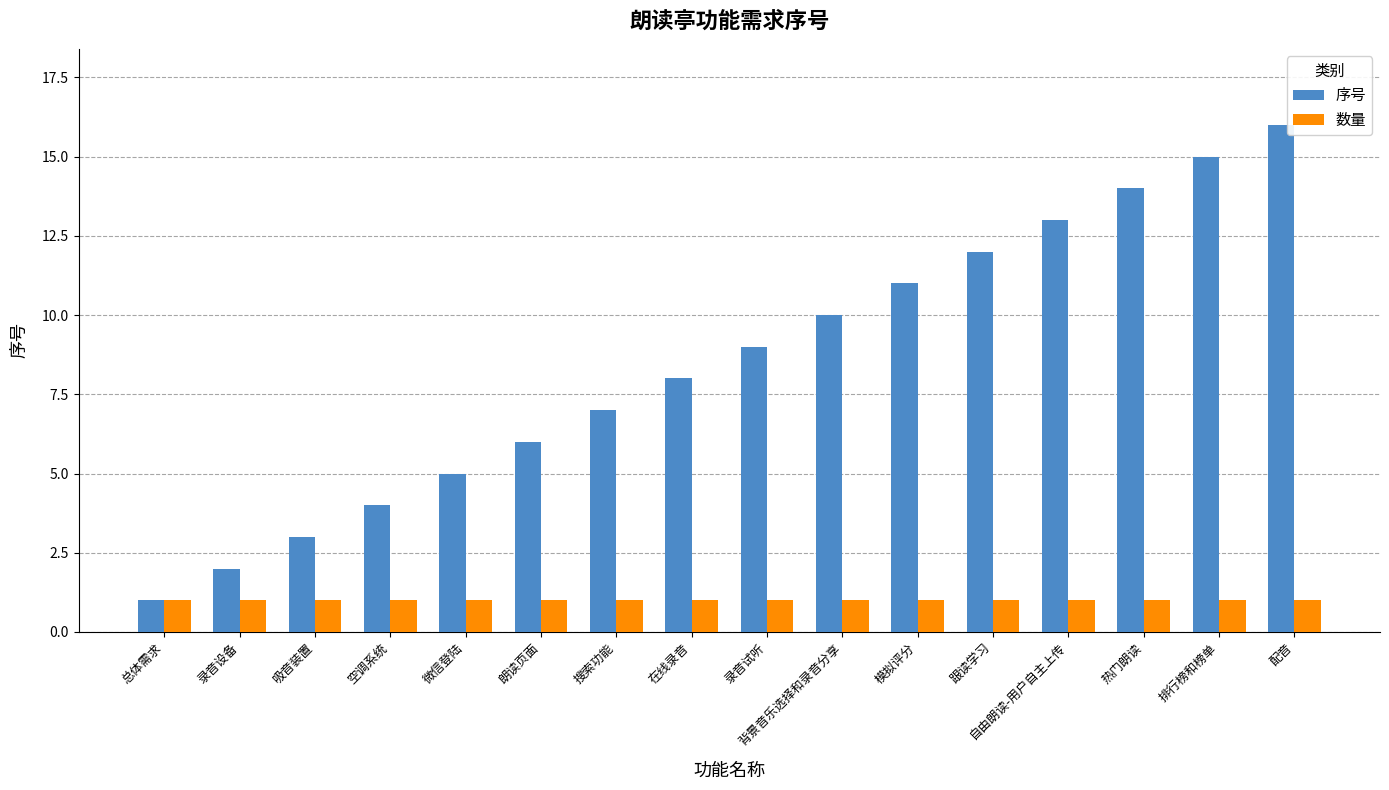

How many data points in 序号 are less than 9?

8